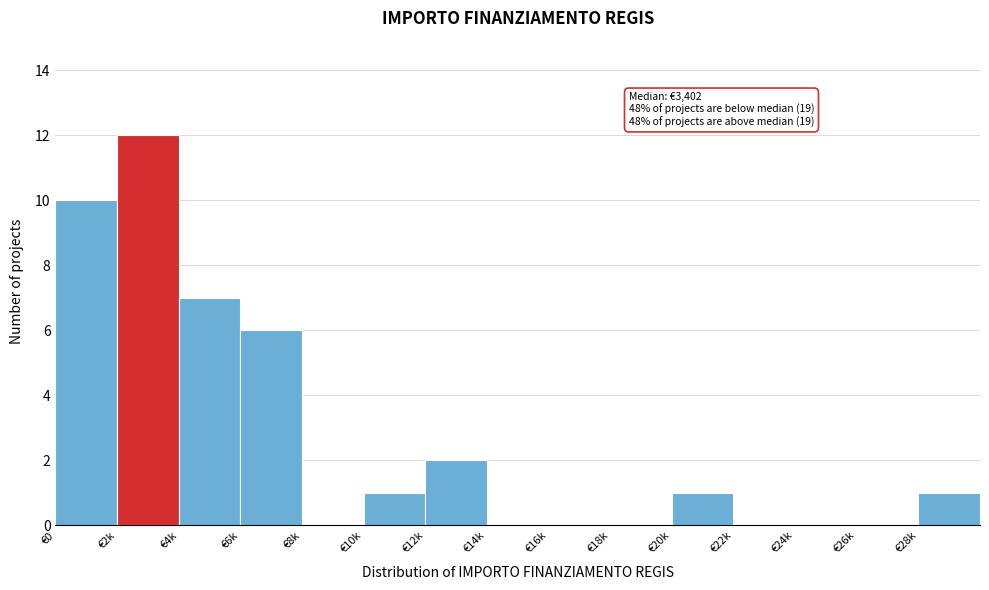

Reading left to right, extract all data points from this chart.

€0=10	€2k=12	€4k=7	€6k=6	€8k=0	€10k=1	€12k=2	€14k=0	€16k=0	€18k=0	€20k=1	€22k=0	€24k=0	€26k=0	€28k=1